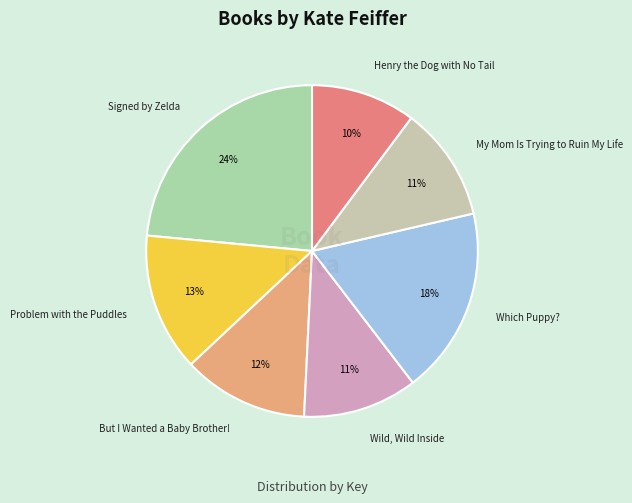

Is it true that My Mom Is Trying to Ruin My Life is 23% of the pie?

False